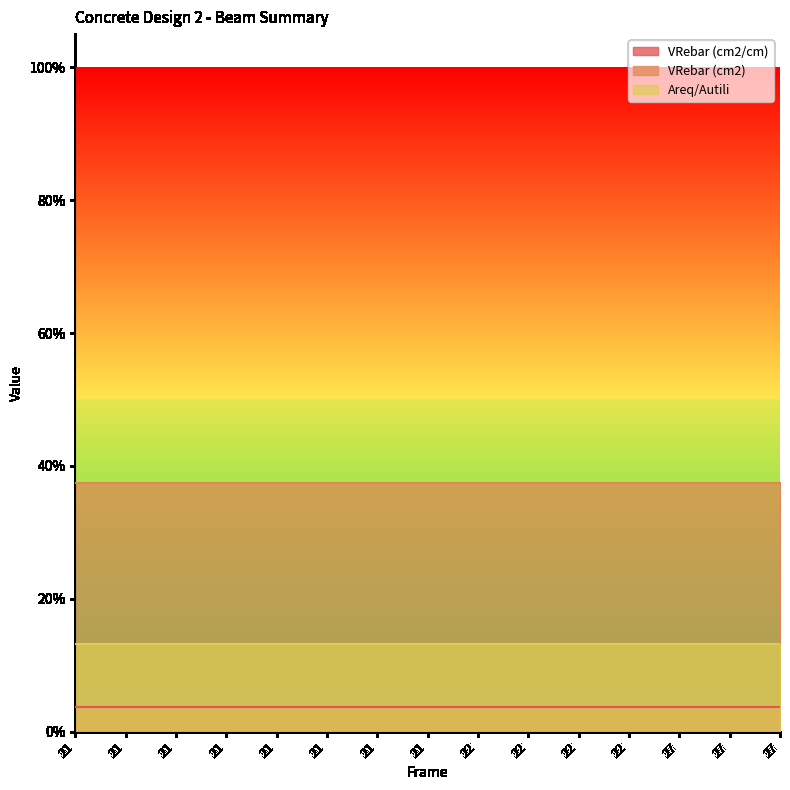

At how many categories does at least one series exceed 0?

15